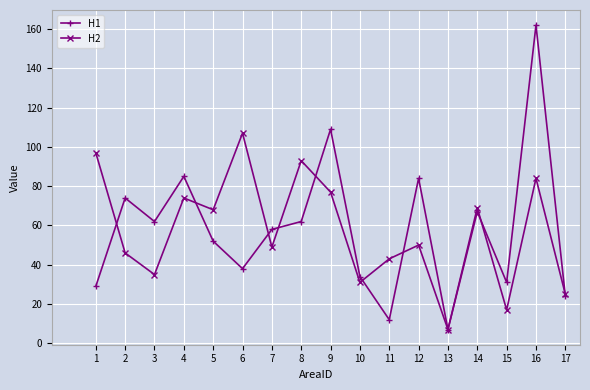

Which series changed the most between 15 and 16?

H1